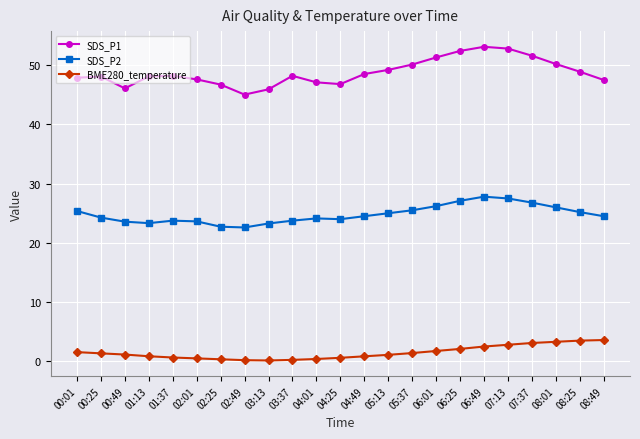

List the series in order of their peak value, highest first.

SDS_P1, SDS_P2, BME280_temperature